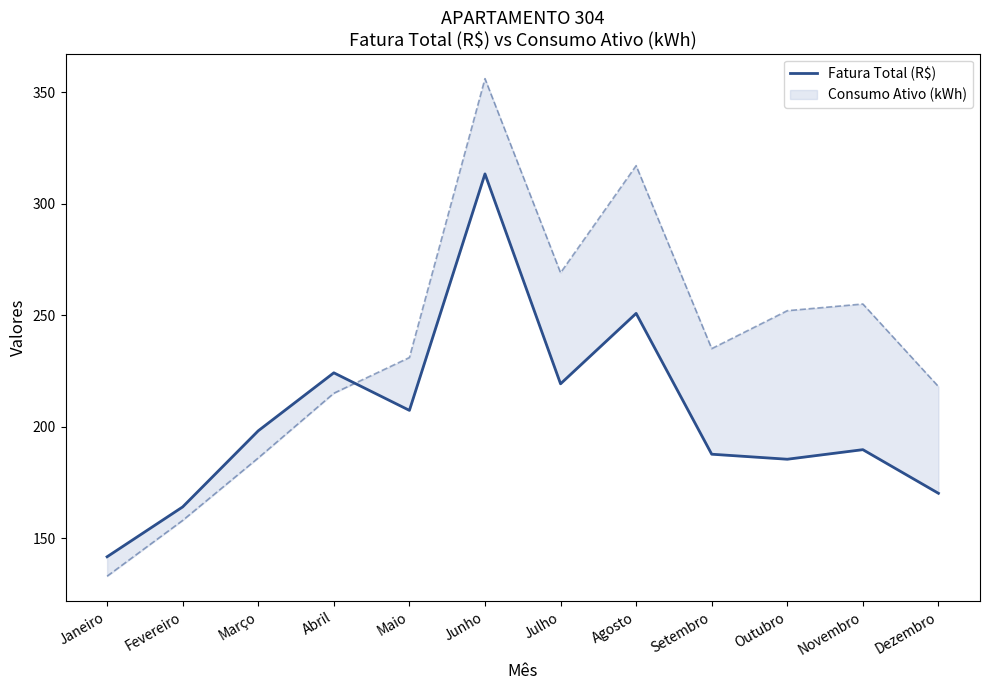

How many lines are shown in the chart?

1